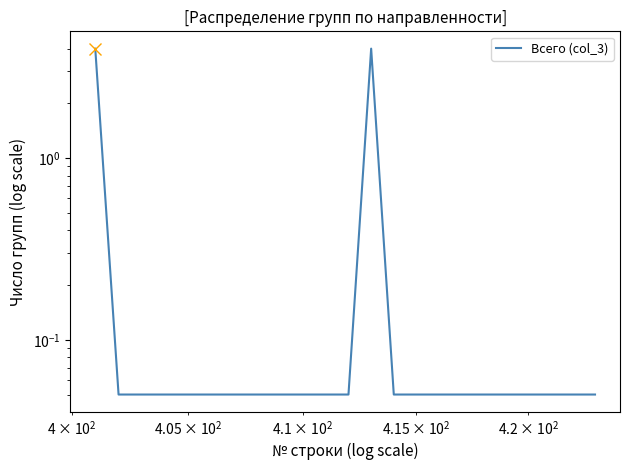

What is the average value?

0.4